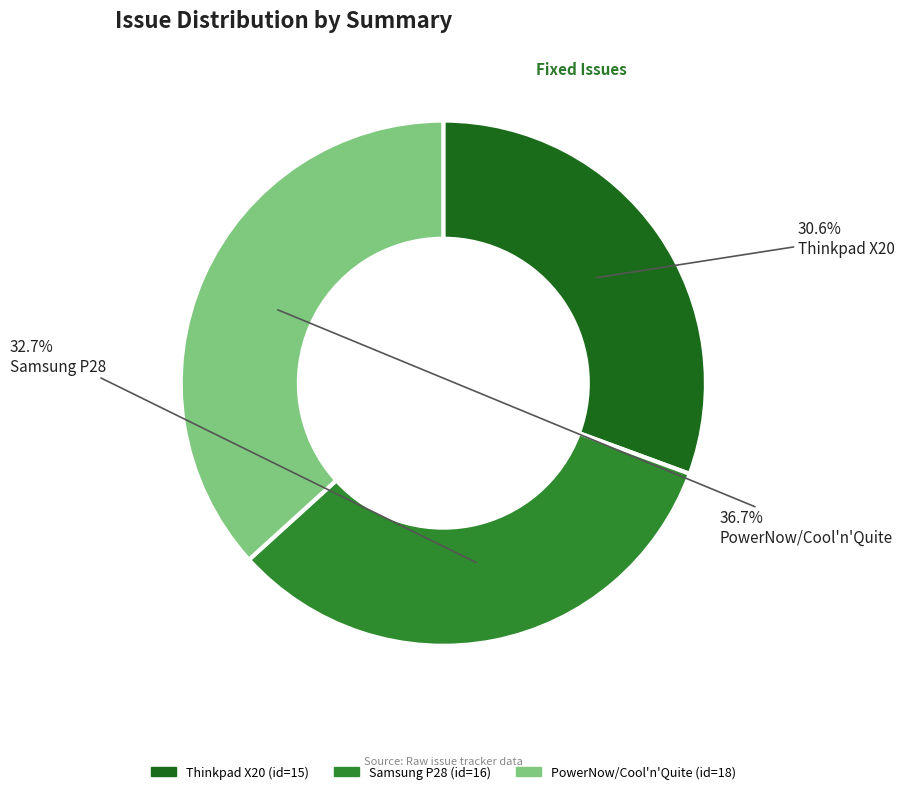

What percentage is the Samsung P28 slice, to the nearest percent?

33%